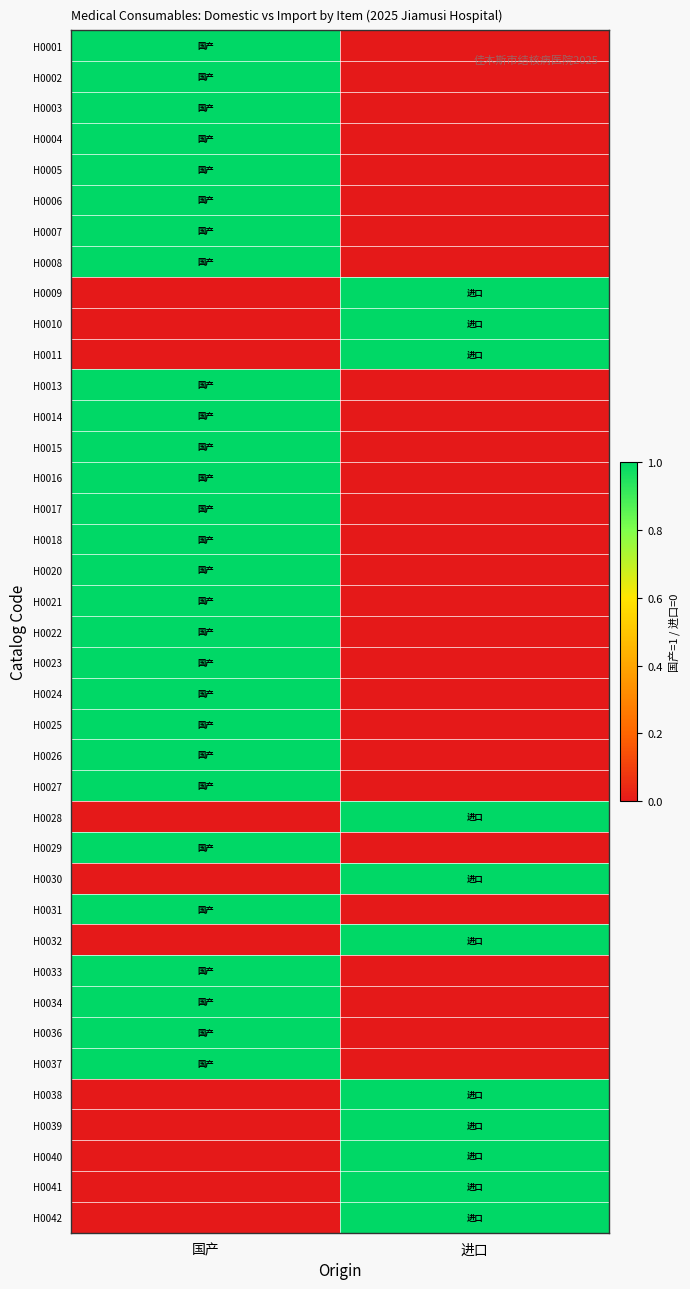

Between 国产 and 进口, which is larger?

国产